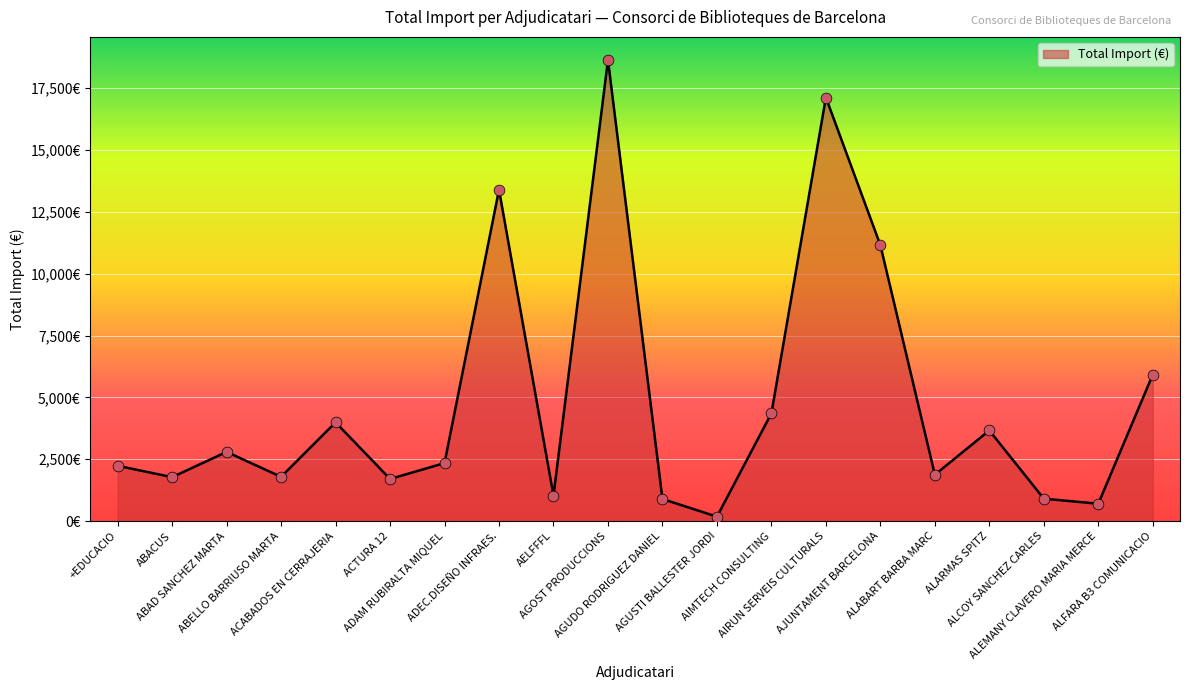

Which has a higher value, ALEMANY CLAVERO MARIA MERCE or AGUSTI BALLESTER JORDI?

ALEMANY CLAVERO MARIA MERCE